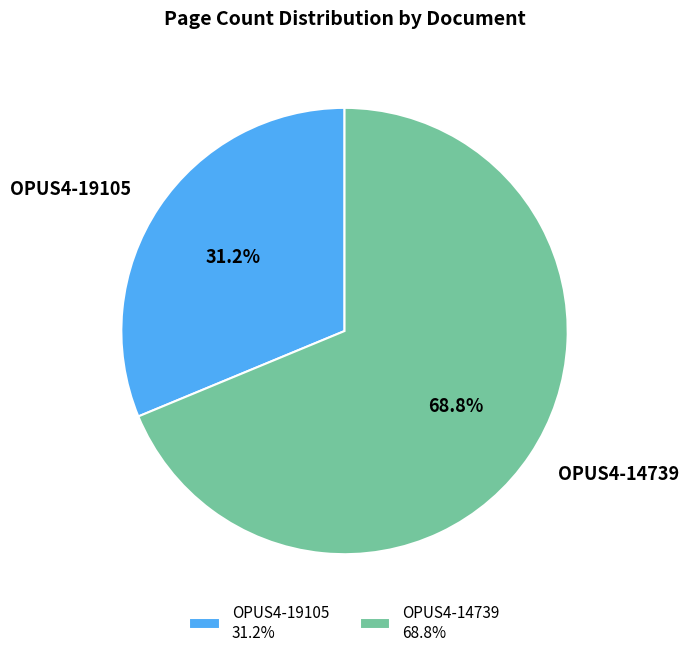

Is it true that OPUS4-19105 is 39% of the pie?

False